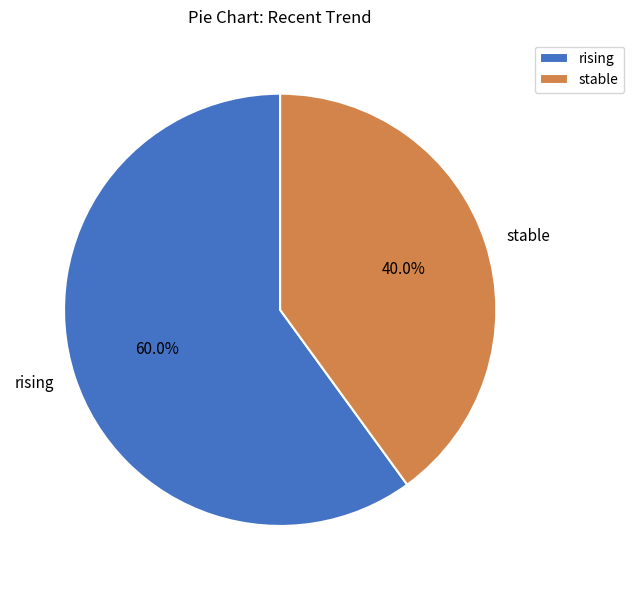

To the nearest percent, what percentage of the pie is rising?

60%